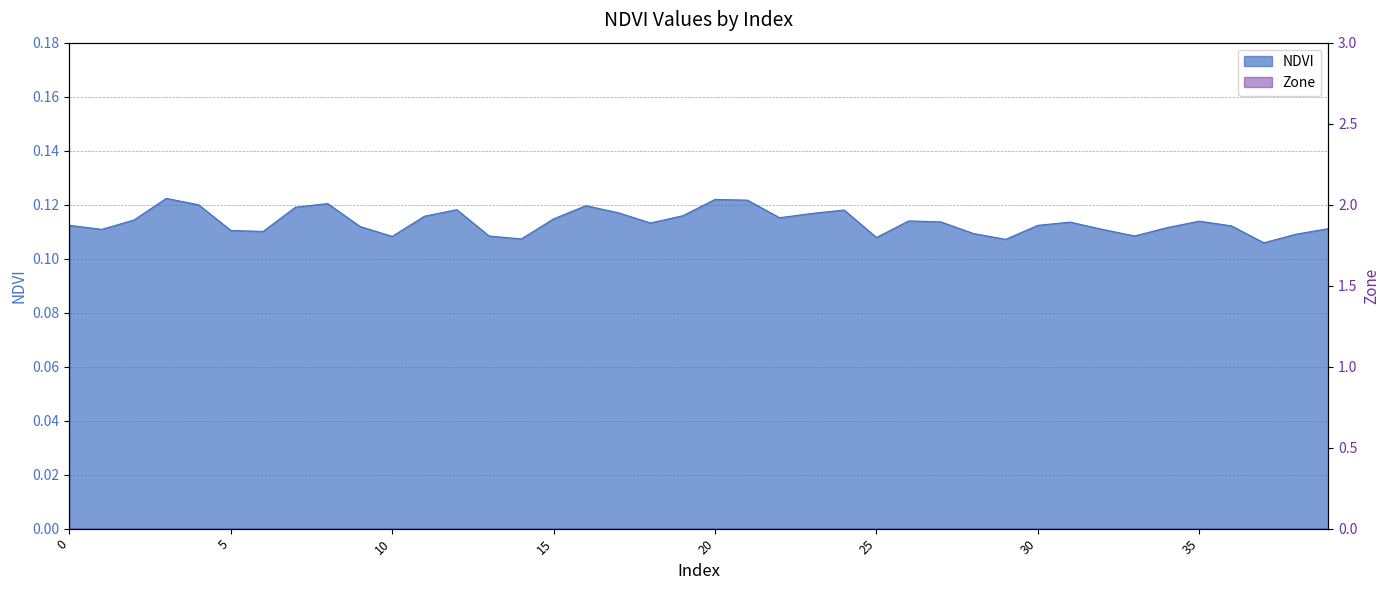

Is it true that the value at 13 is 0.1?

True